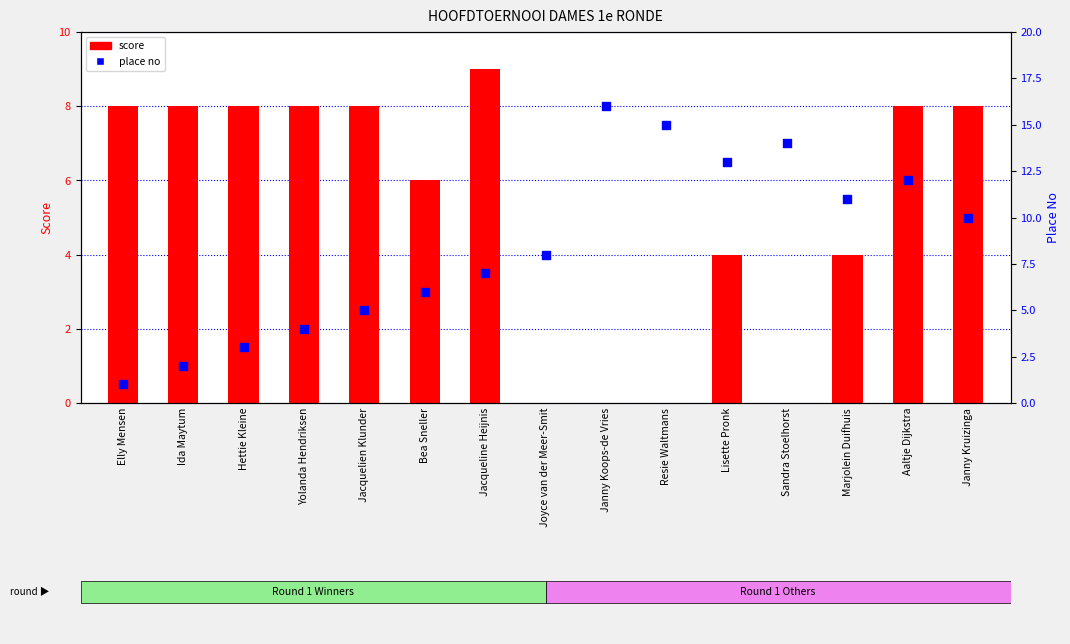

Which series has the widest spread of Y values?

place no